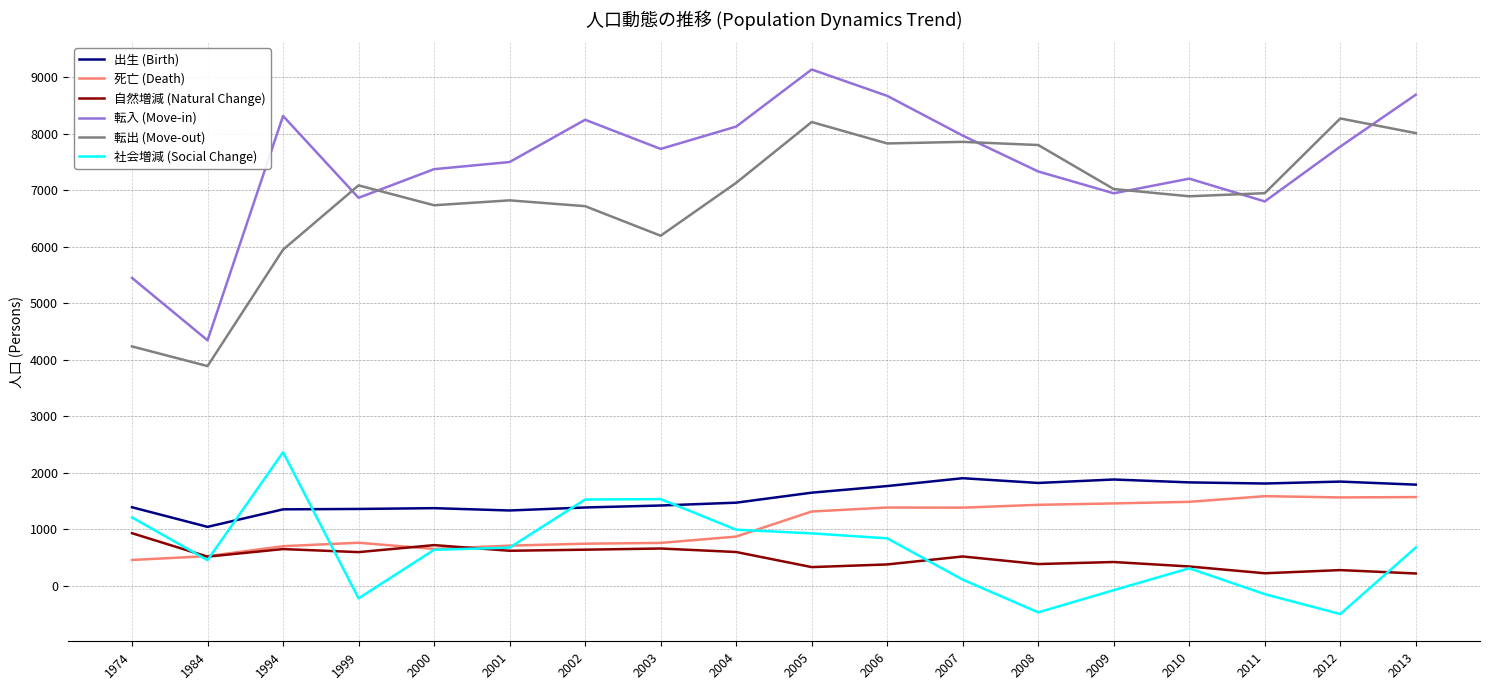

Is the value of 転出 (Move-out) at 2008 greater than the value of 自然増減 (Natural Change) at 2012?

Yes